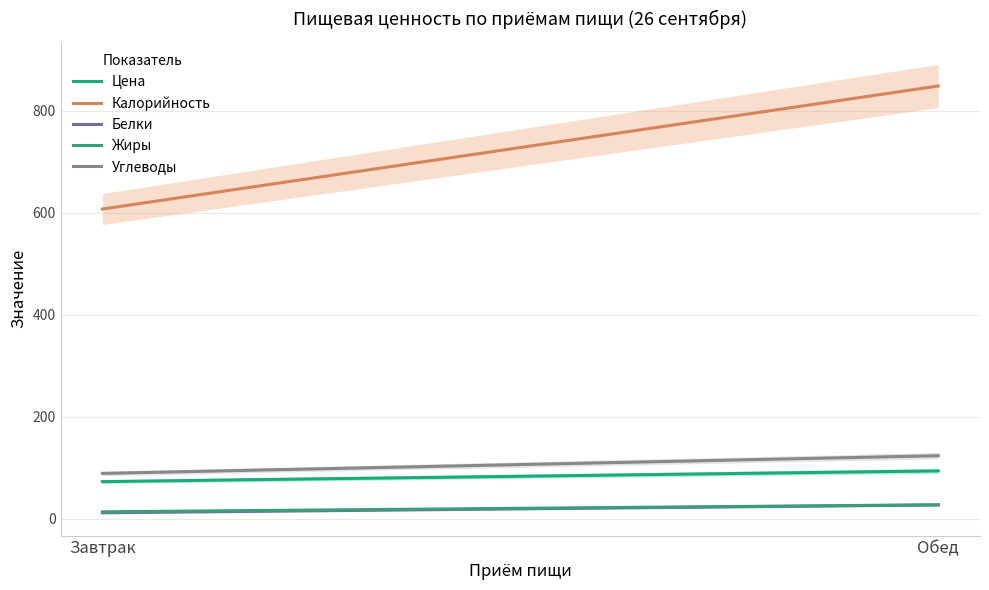

The Углеводы series shows 89.1 at Завтрак. True or false?

True